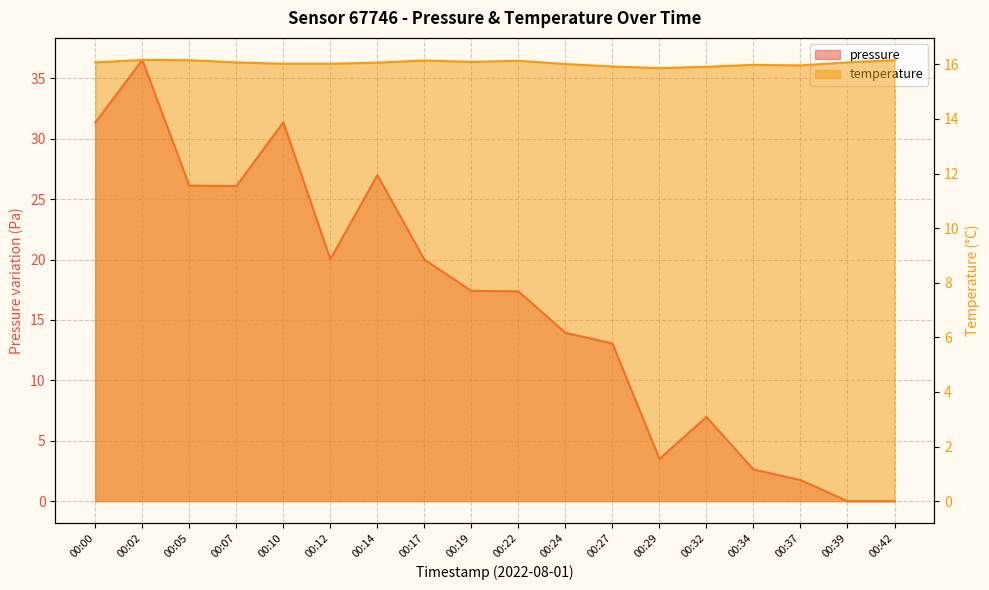

How many data points in temperature are less than 16?

5